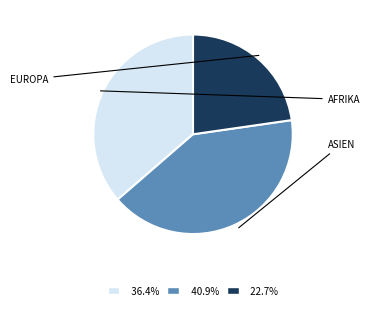

Is there a majority slice in this chart?

No